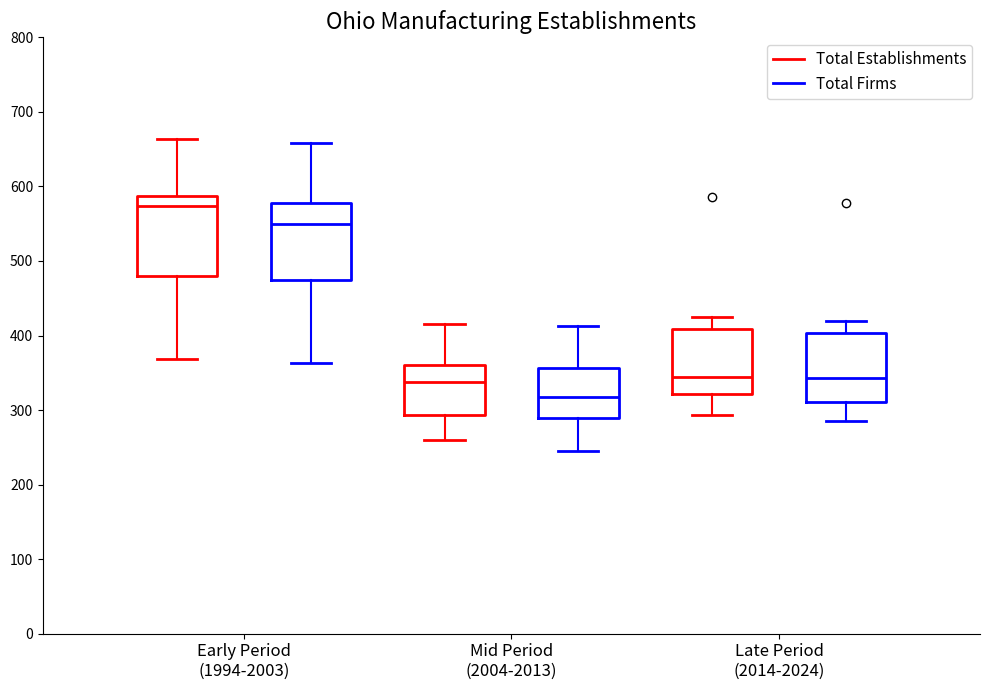

Which box's median line is the highest?

Early Period (1994-2003) (Total Establishments)